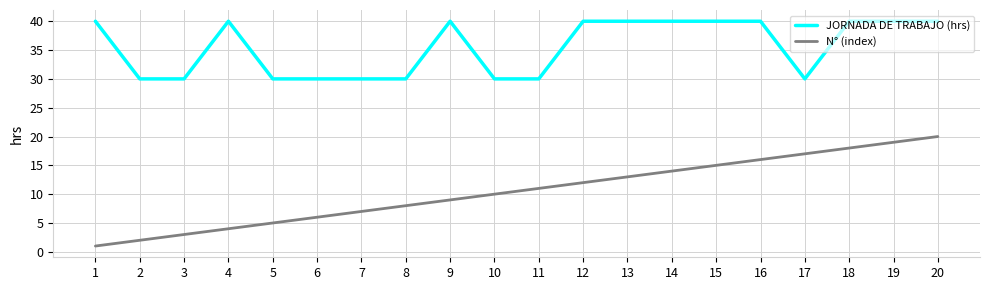

What is the difference between the highest and lowest values at 11?

19